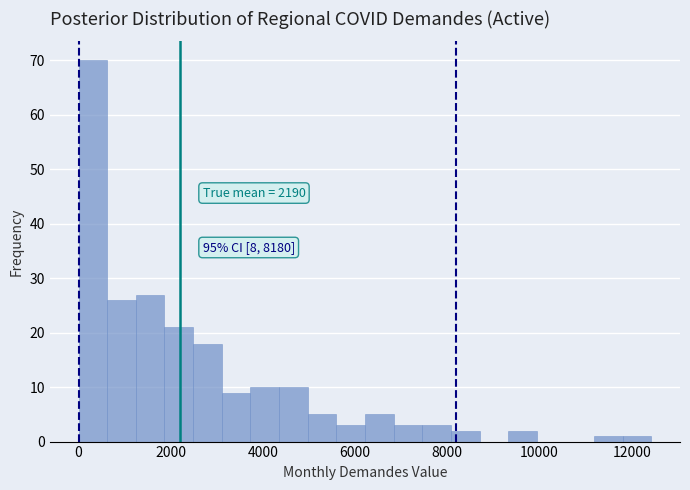

Read against the x-axis, roughly where is the centre of the tallest bar?

400